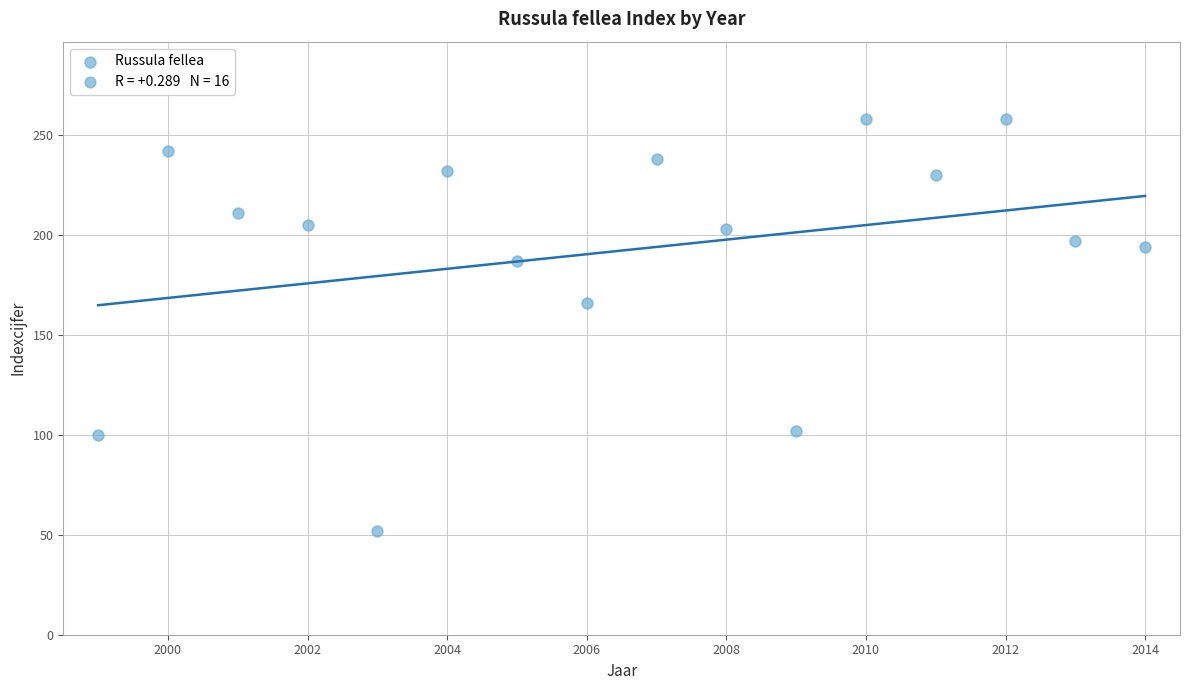

What is the range of Y values (max minus min)?

206